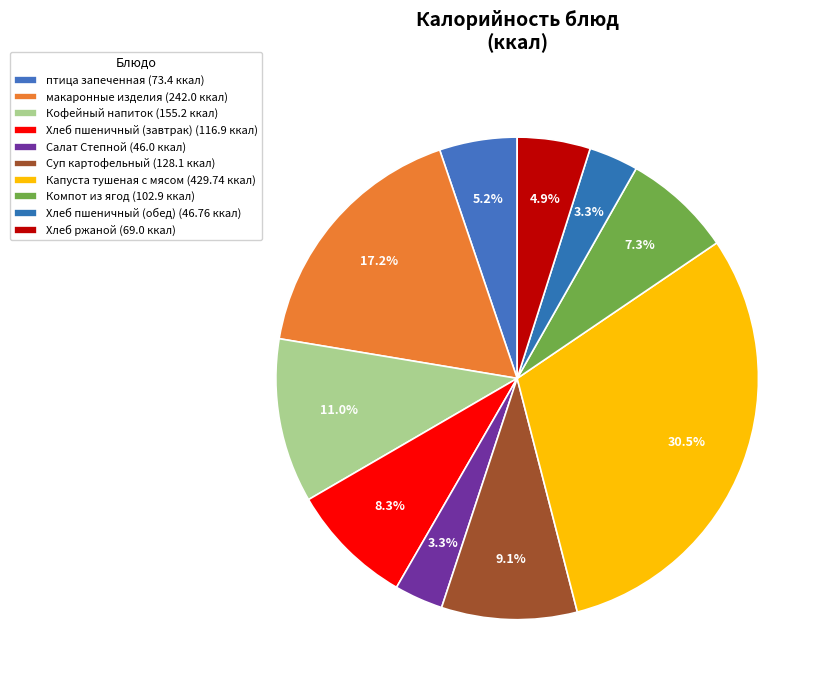

How many segments does this pie chart have?

10